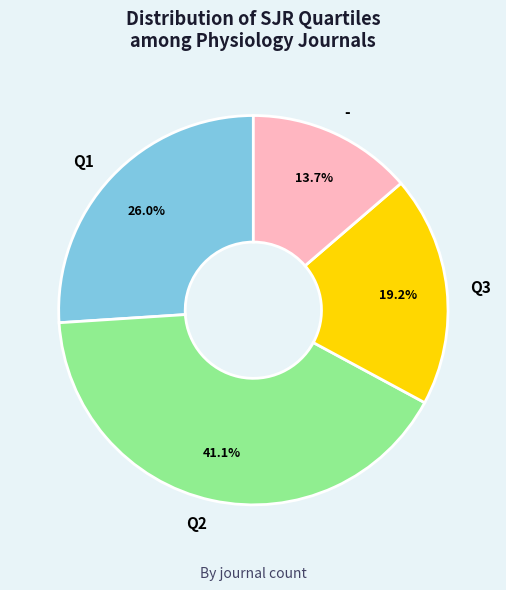

Is there a majority slice in this chart?

No